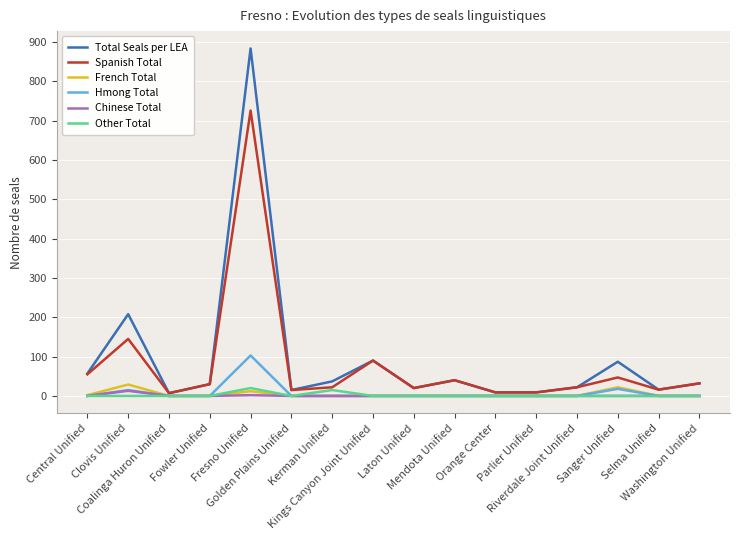

How many values in the French Total series exceed 0?

4